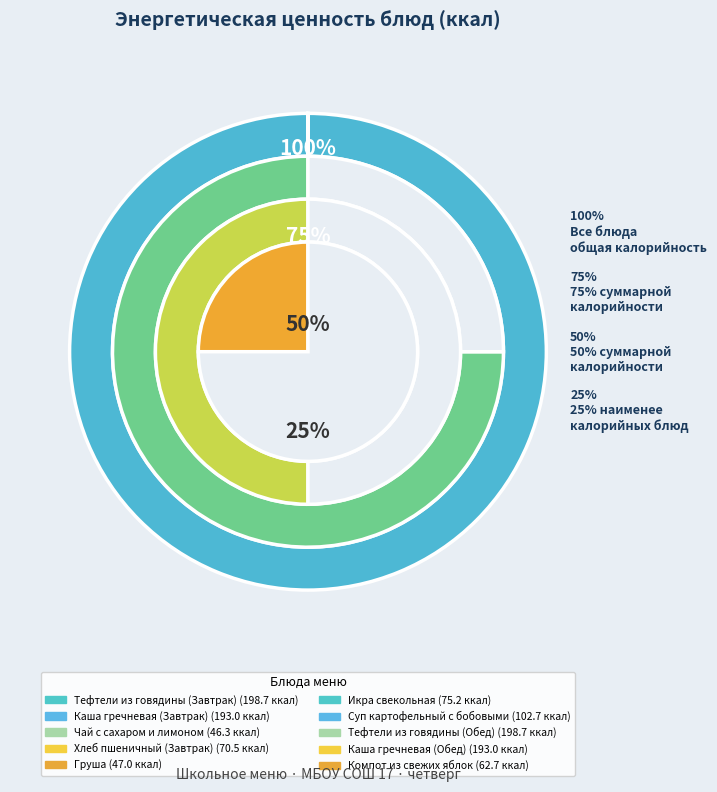

To the nearest percent, what is the difference between the Тефтели из говядины (Завтрак) and Хлеб пшеничный (Завтрак) slice percentages?

11%